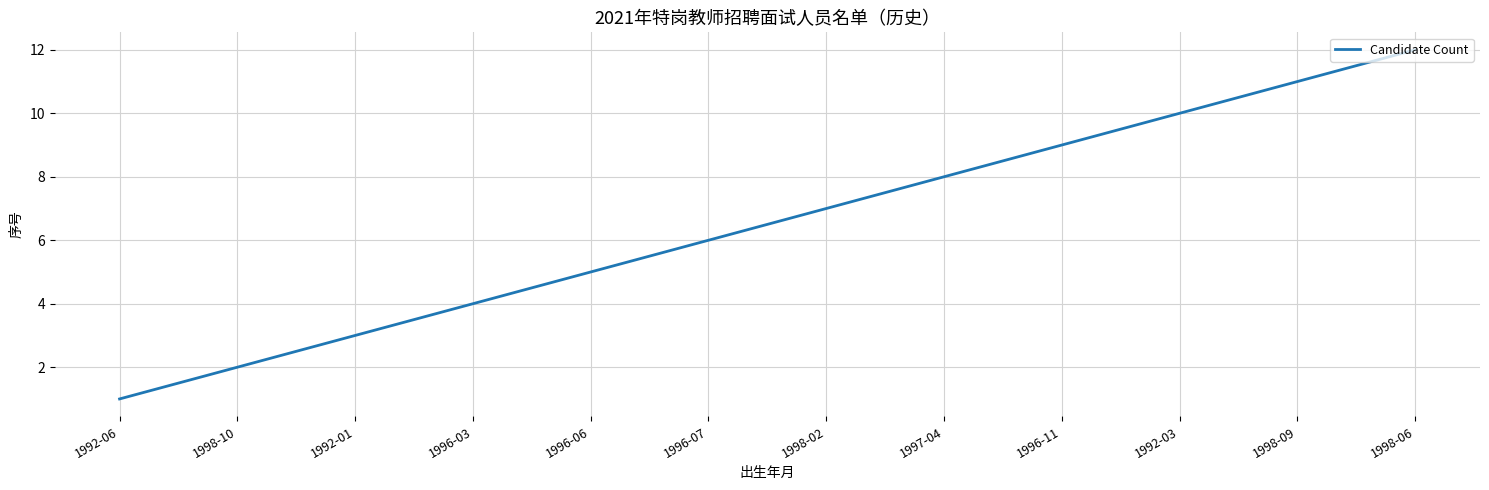

Reading left to right, what are all the values shown in this chart?

1992-06=1	1998-10=2	1992-01=3	1996-03=4	1996-06=5	1996-07=6	1998-02=7	1997-04=8	1996-11=9	1992-03=10	1998-09=11	1998-06=12